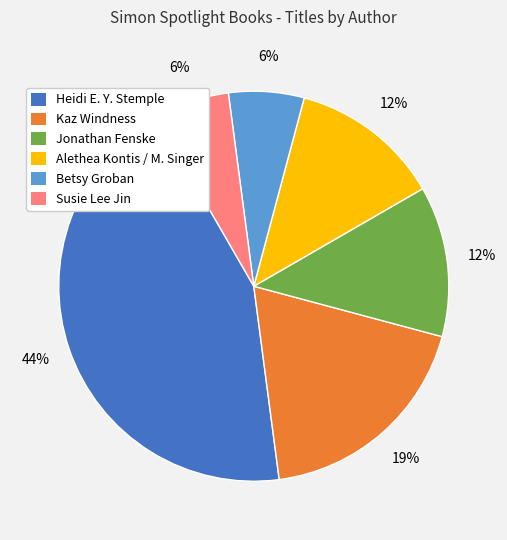

To the nearest percent, what is the average slice percentage?

17%